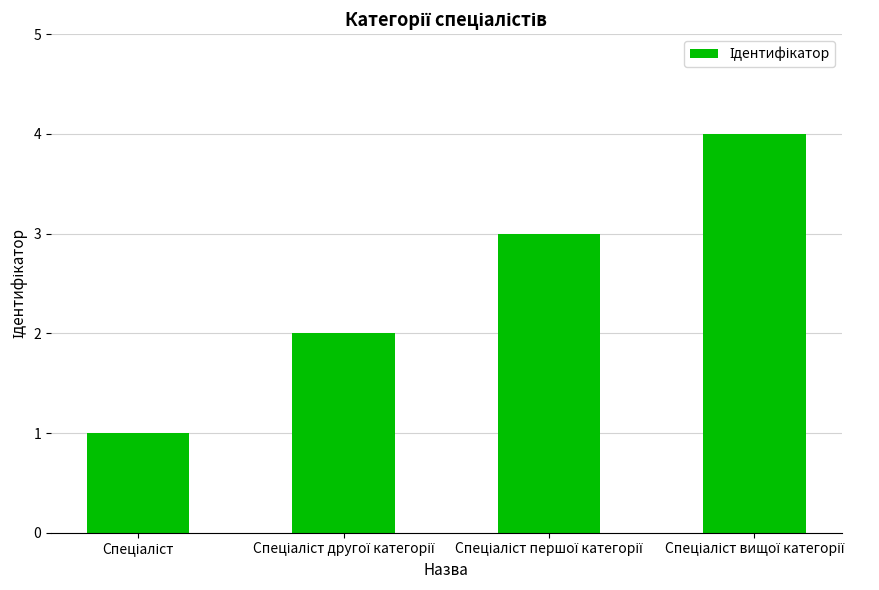

What is the greatest value displayed?

4